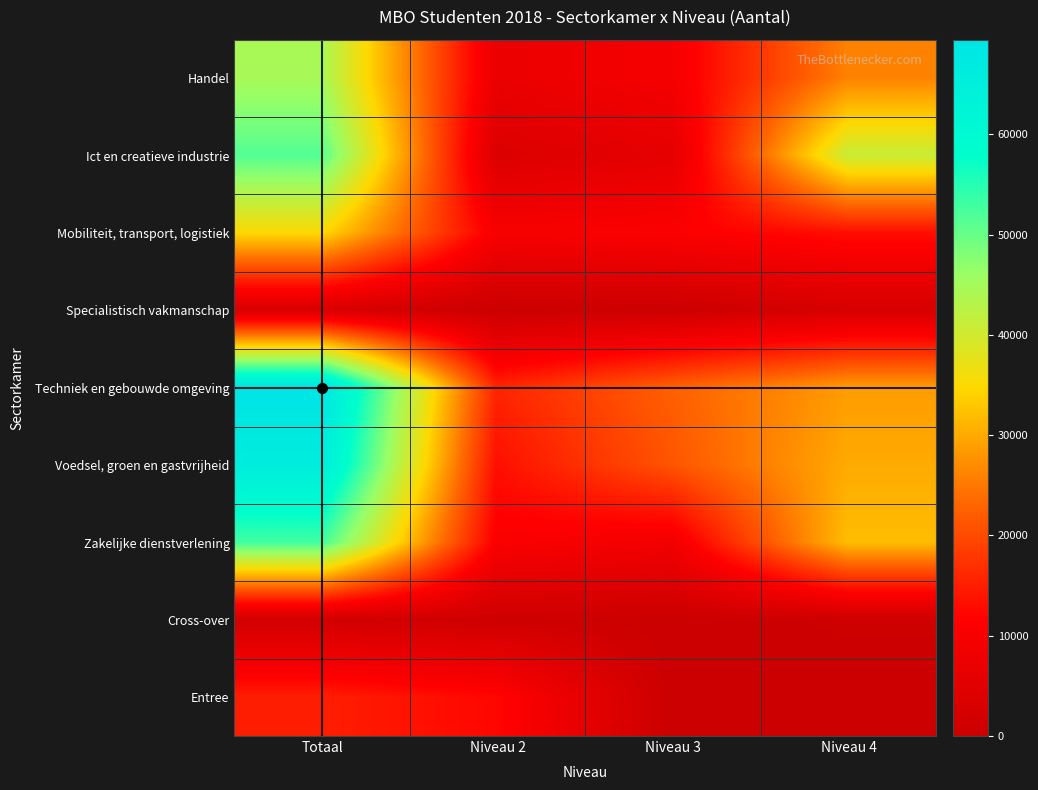

Rank the series at Niveau 3 from highest to lowest value.

Techniek en gebouwde omgeving, Voedsel, groen en gastvrijheid, Mobiliteit, transport, logistiek, Handel, Zakelijke dienstverlening, Ict en creatieve industrie, Specialistisch vakmanschap, Cross-over, Entree